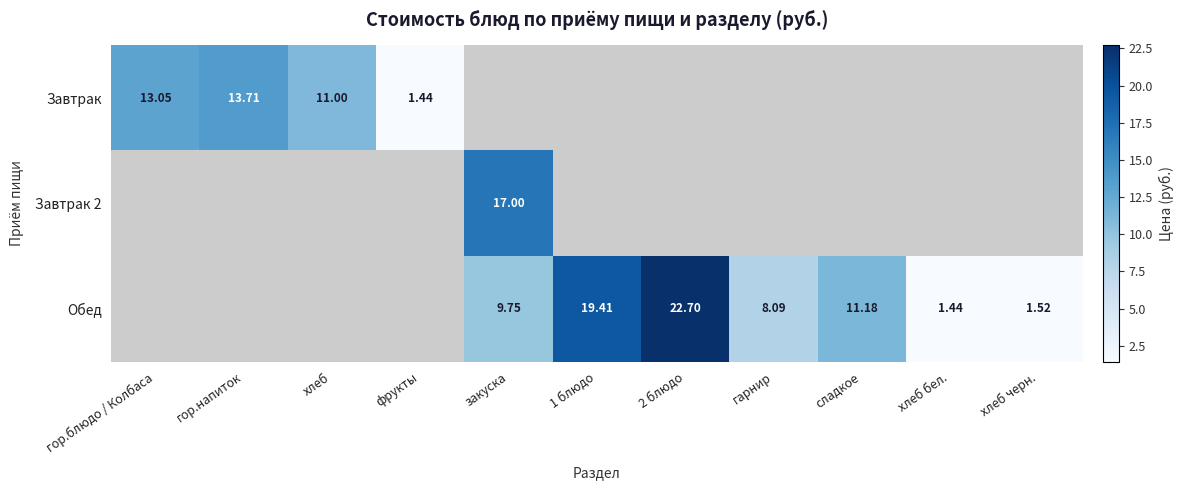

The value of Обед at сладкое is 5.1. True or false?

False